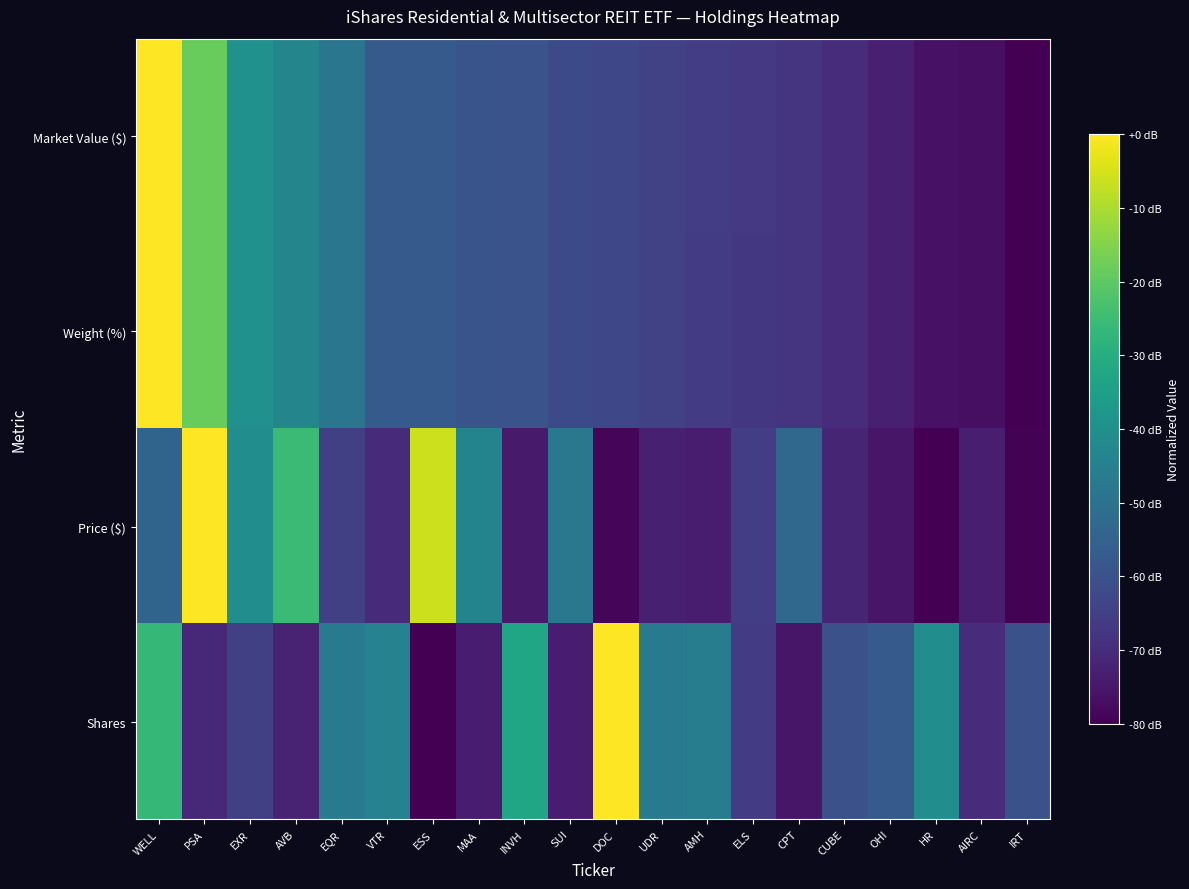

Reading left to right, what are all the values shown in this chart?

Market Value ($): WELL=1.0	PSA=0.8	EXR=0.5	AVB=0.5	EQR=0.4	VTR=0.3	ESS=0.3	MAA=0.3	INVH=0.3	SUI=0.2	DOC=0.2	UDR=0.2	AMH=0.2	ELS=0.2	CPT=0.2	CUBE=0.1	OHI=0.1	HR=0.0	AIRC=0.0	IRT=0.0
Weight (%): WELL=1.0	PSA=0.8	EXR=0.5	AVB=0.5	EQR=0.4	VTR=0.3	ESS=0.3	MAA=0.3	INVH=0.3	SUI=0.2	DOC=0.2	UDR=0.2	AMH=0.2	ELS=0.2	CPT=0.2	CUBE=0.1	OHI=0.1	HR=0.0	AIRC=0.0	IRT=0.0
Price ($): WELL=0.3	PSA=1.0	EXR=0.5	AVB=0.7	EQR=0.2	VTR=0.1	ESS=0.9	MAA=0.4	INVH=0.1	SUI=0.4	DOC=0.0	UDR=0.1	AMH=0.1	ELS=0.2	CPT=0.3	CUBE=0.1	OHI=0.1	HR=0.0	AIRC=0.1	IRT=0.0
Shares: WELL=0.7	PSA=0.1	EXR=0.2	AVB=0.1	EQR=0.4	VTR=0.4	ESS=0.0	MAA=0.1	INVH=0.6	SUI=0.1	DOC=1.0	UDR=0.4	AMH=0.4	ELS=0.2	CPT=0.1	CUBE=0.2	OHI=0.3	HR=0.5	AIRC=0.1	IRT=0.2